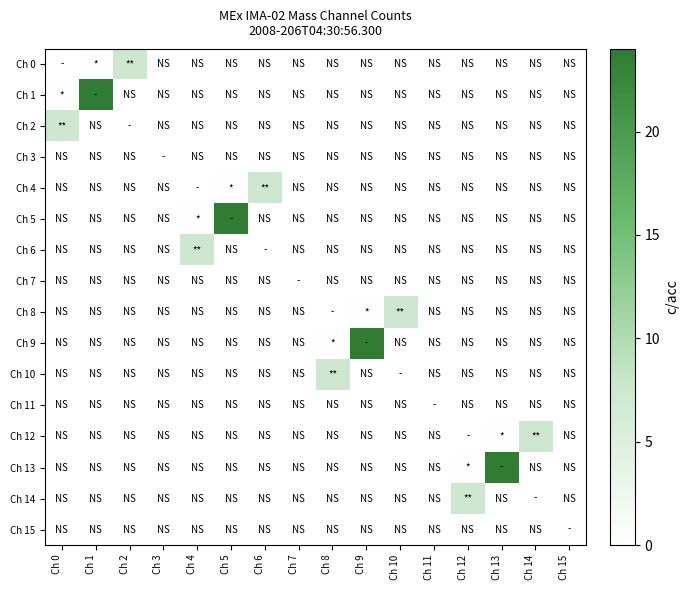

What is the spread (max minus min) of values at Ch 4?

7.2